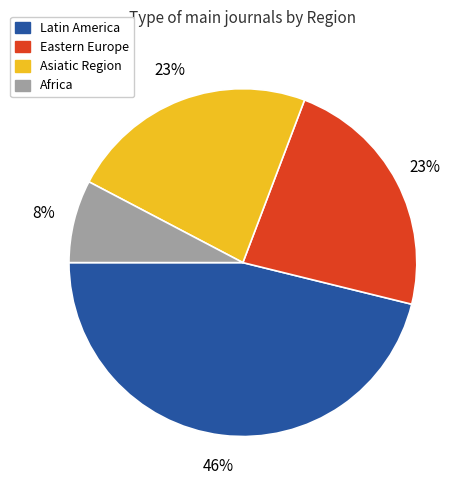

Approximately how many times larger is the value at Latin America compared to Asiatic Region?

2.0